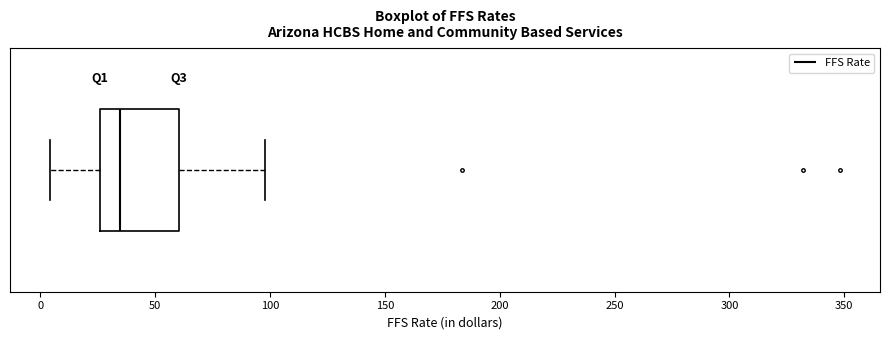

Read this box plot against the x-axis: the position of the median line, the range covered by the box, and the ends of both whiskers. The values are not printed on the chart, so give them approximately, as read against the axis.

median 35, box 25 to 60, whiskers 5 to 100